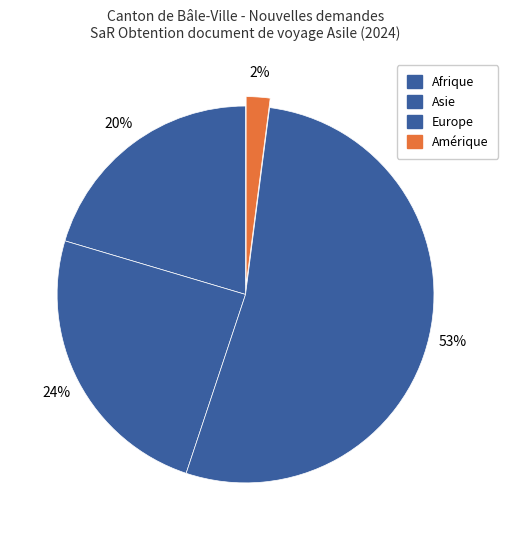

How many slices are in this pie chart?

4